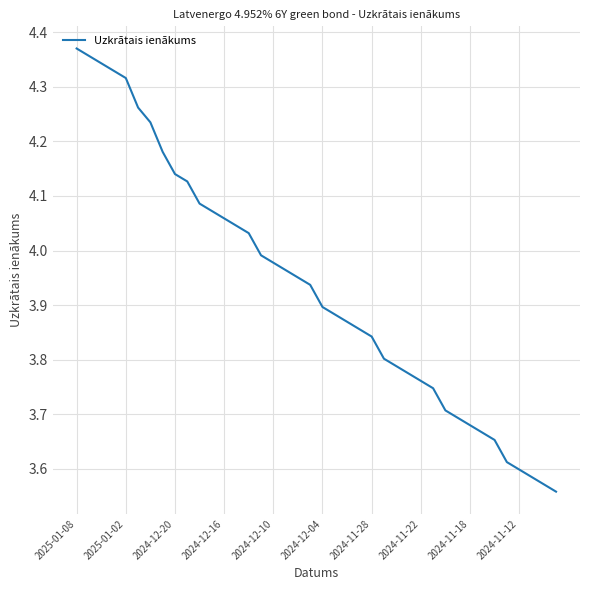

What is the difference between the maximum and minimum values?

0.8